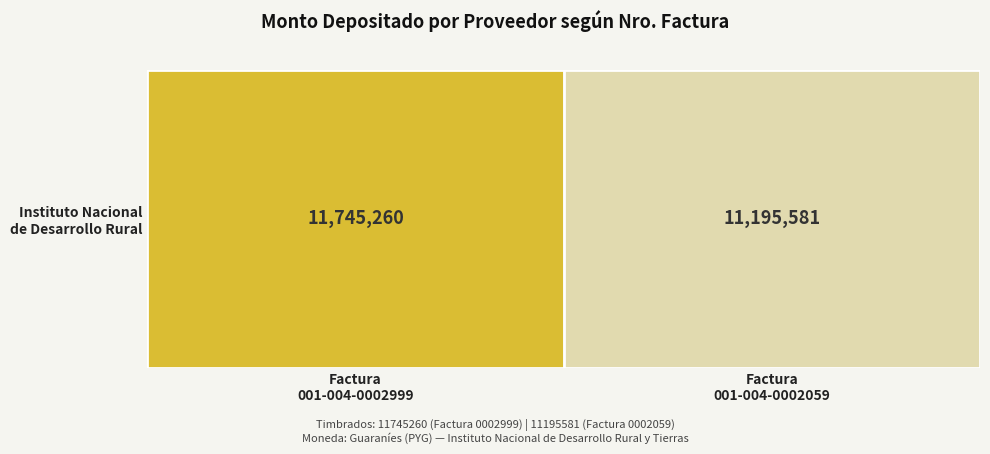

What is the sum of all values?

22940841